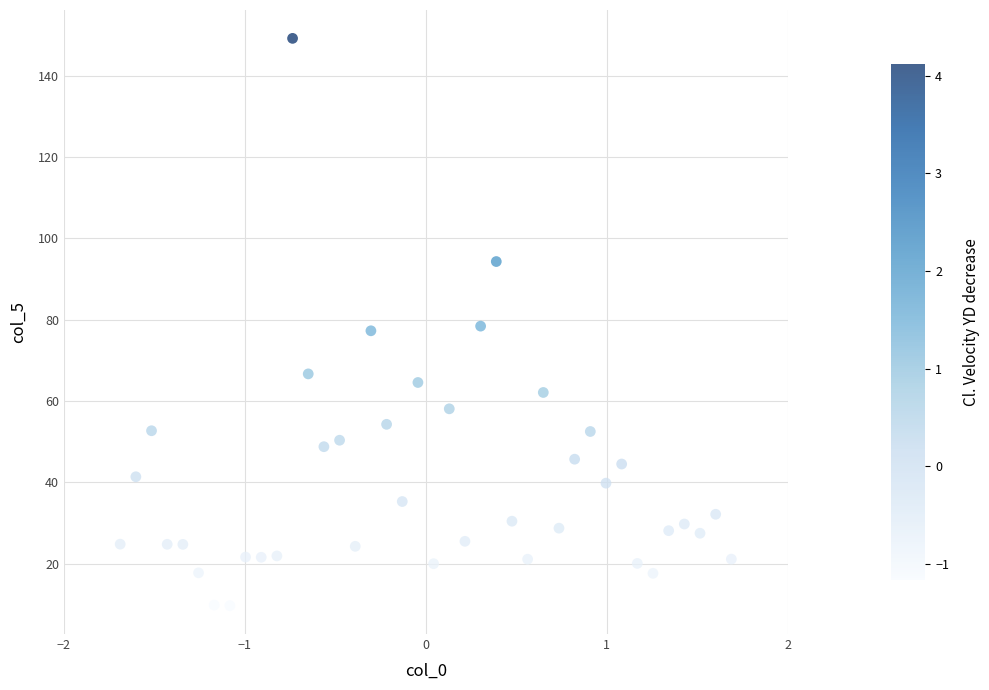

What is the range of X values (max minus min)?

3.4